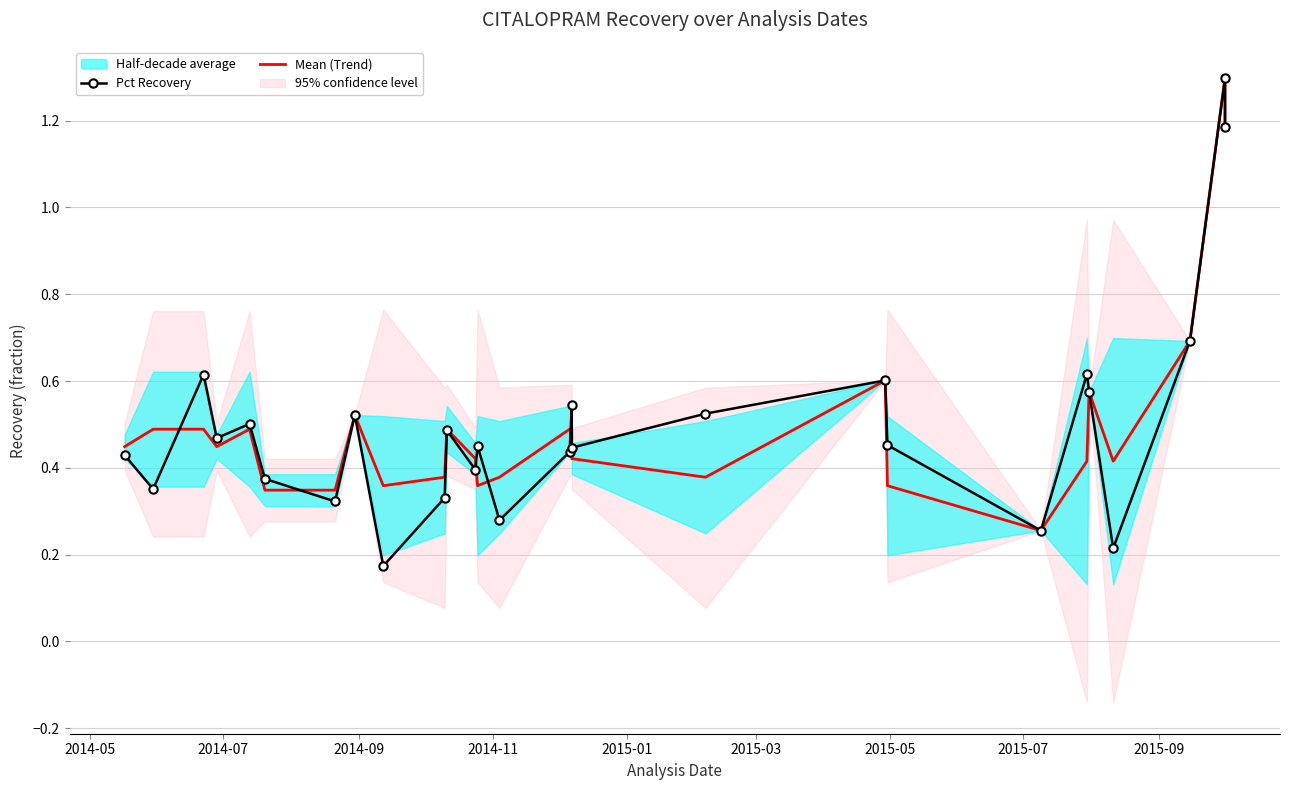

What is the value of the Mean (Trend) point at the 8th from the left?

0.5